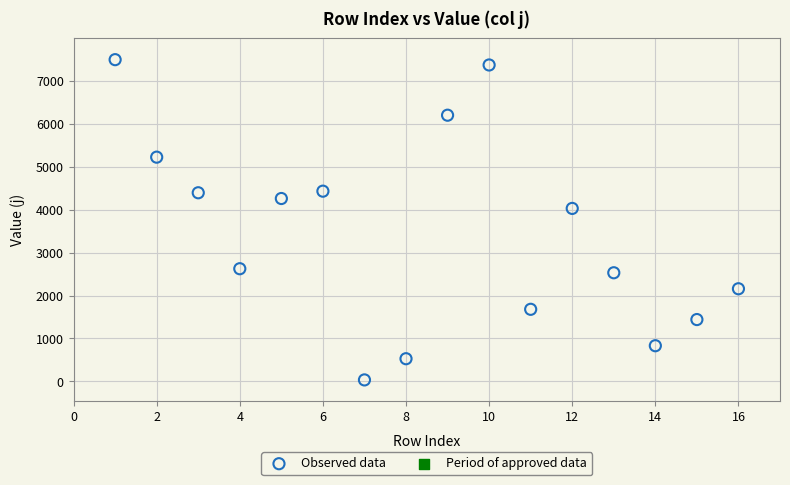

What is the range of X values (max minus min)?

15